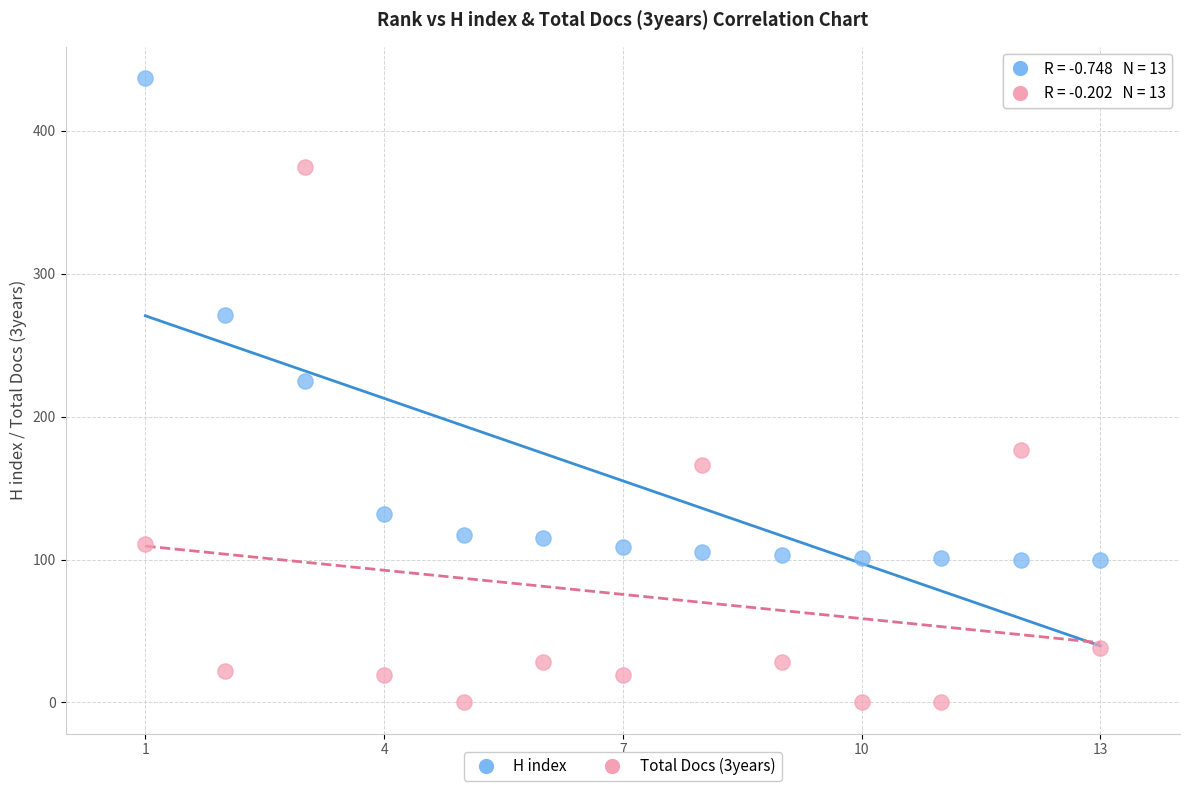

What are all the series names shown in the legend?

H index, Total Docs (3years)